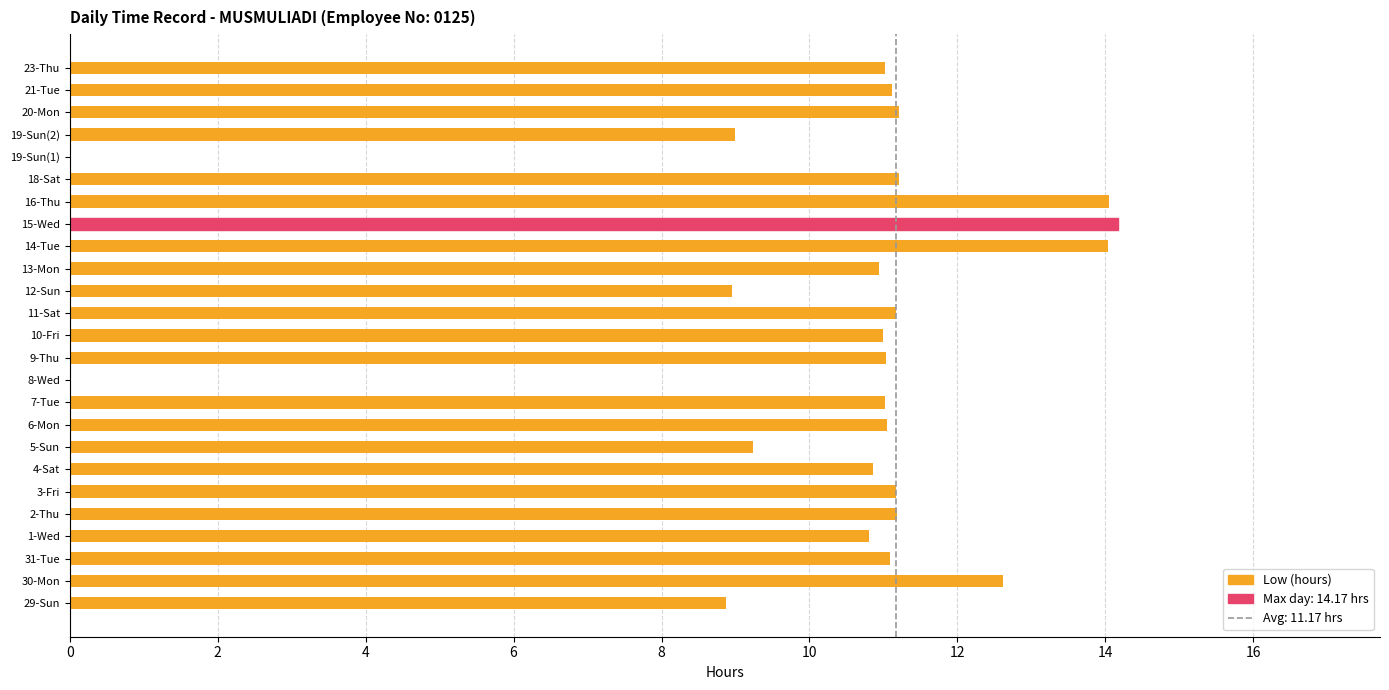

Approximately how many times larger is the value at 6-Mon compared to 30-Mon?

0.9